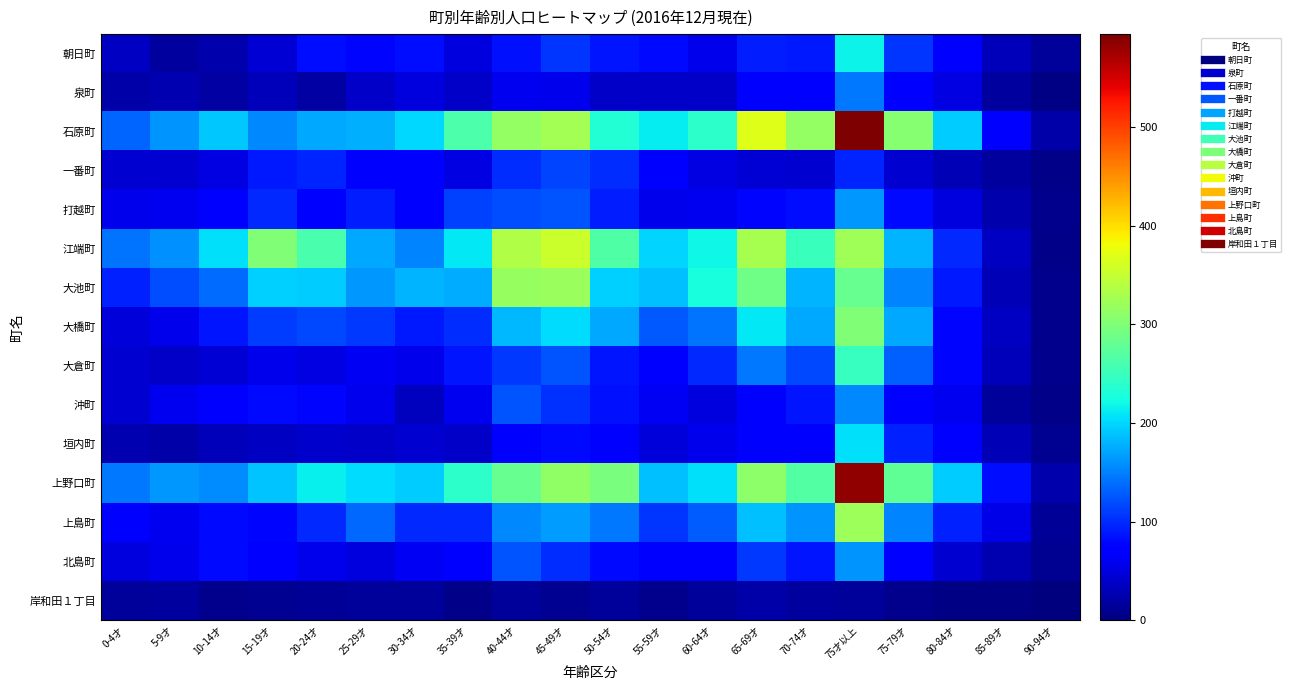

At how many categories does at least one series exceed 302?

6